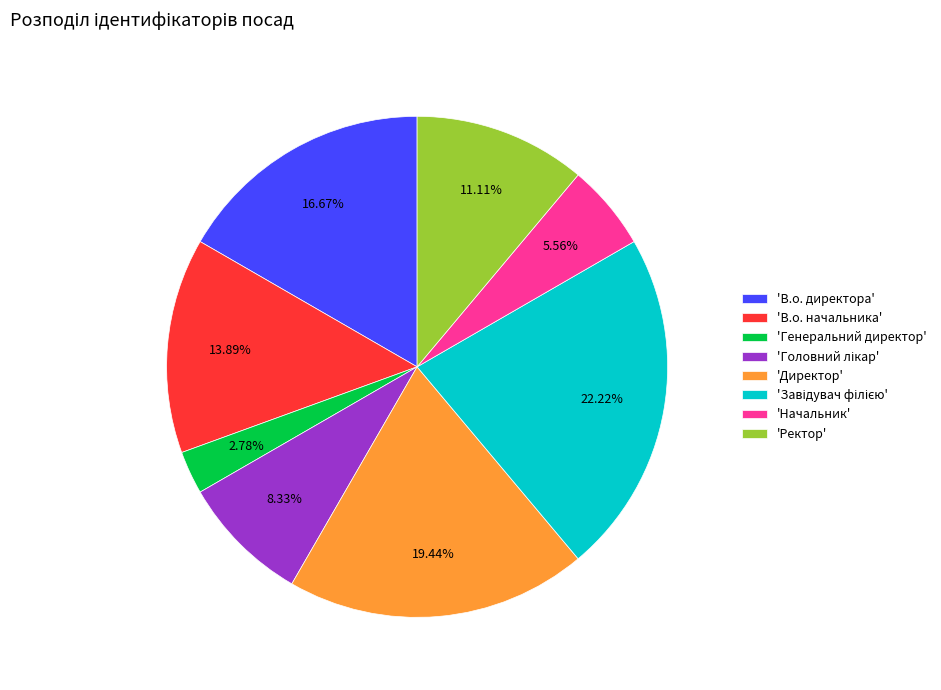

Which slice is the smallest?

'Генеральний директор'